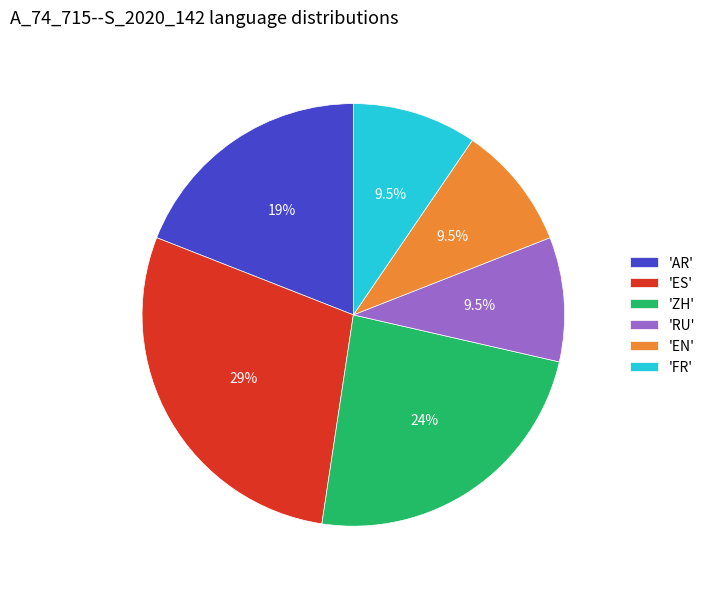

What is the total percentage of 'RU' and 'ZH'?

33.3%